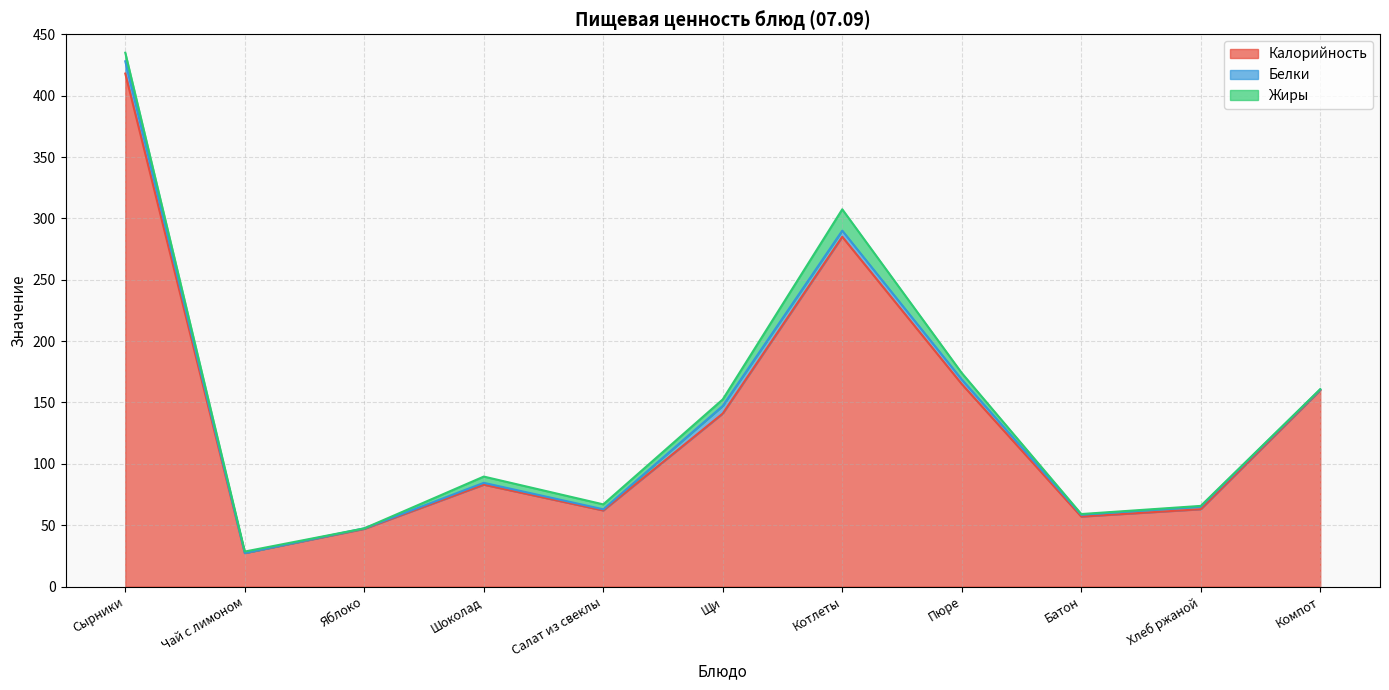

How many data points does each series have?

11